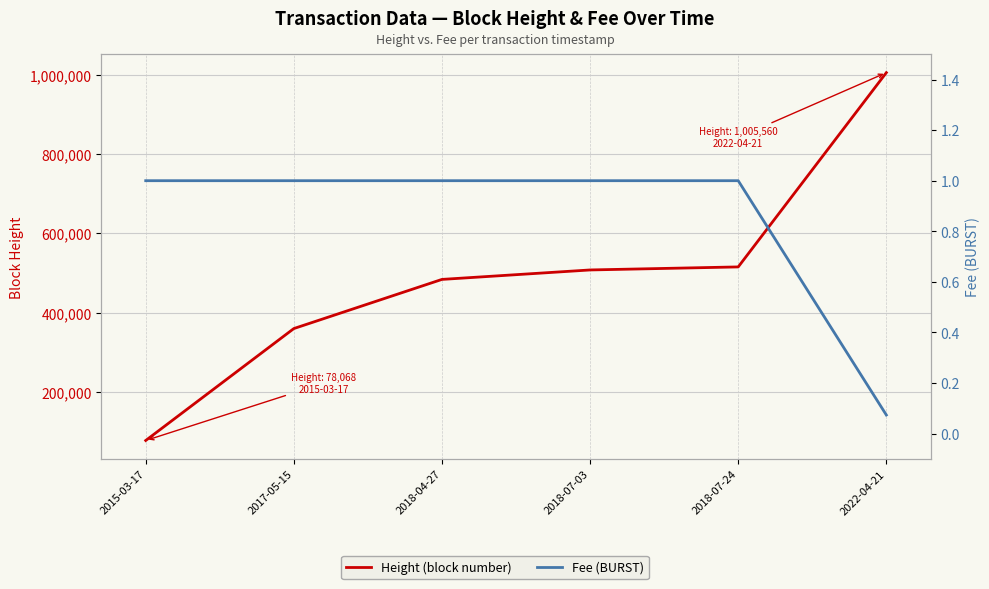

What is the lowest value of the Fee (BURST) series?

0.1